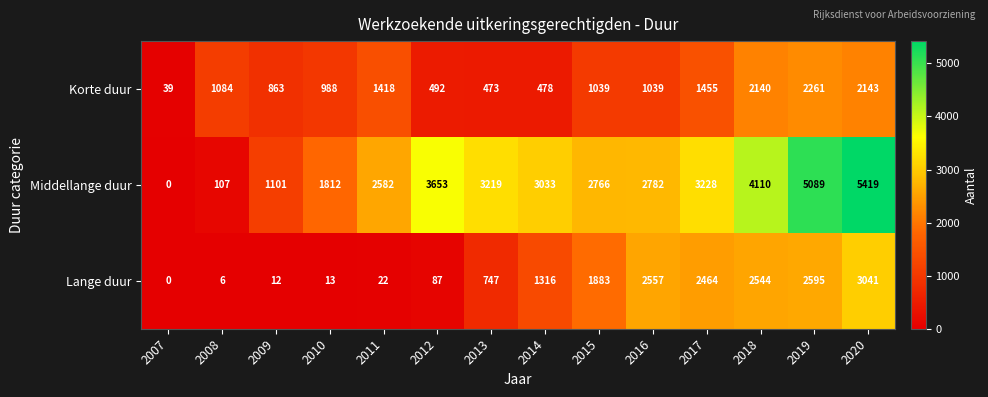

What is the sum of the Middellange duur values at 2014 and 2019?

8122